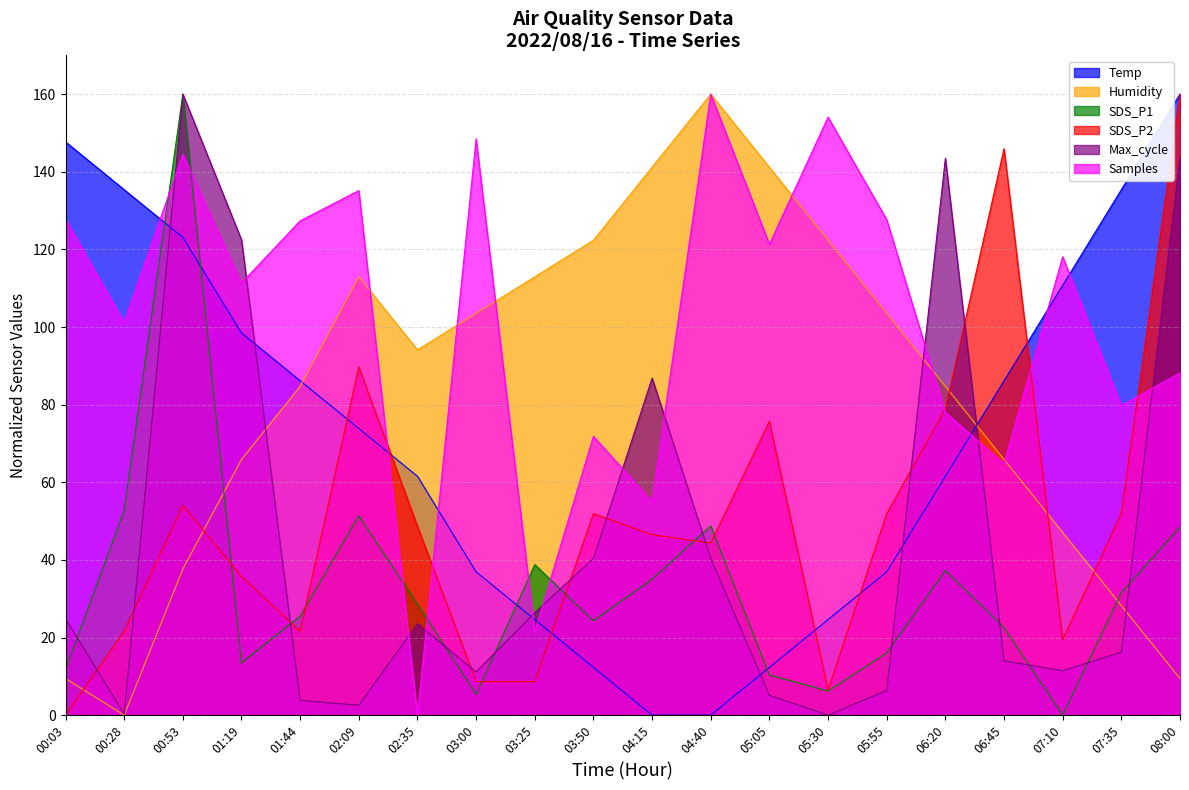

What is the average value of the Humidity series?

82.4